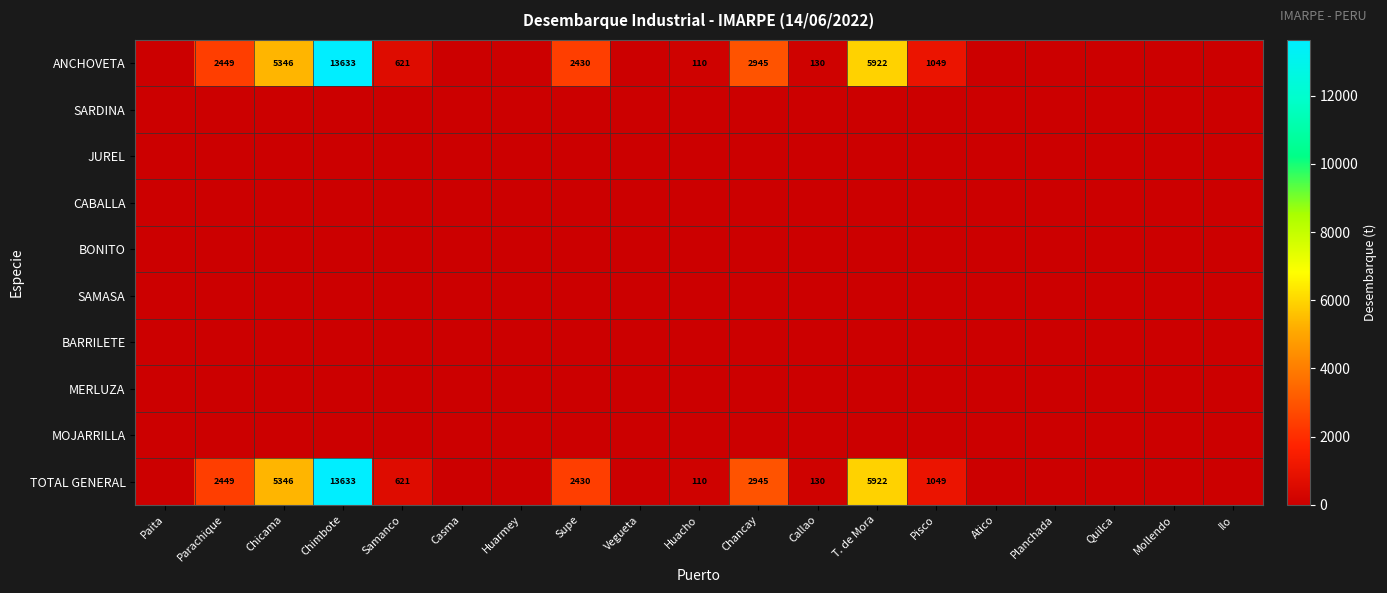

Between Chicama and Ilo, which series saw the biggest shift?

ANCHOVETA